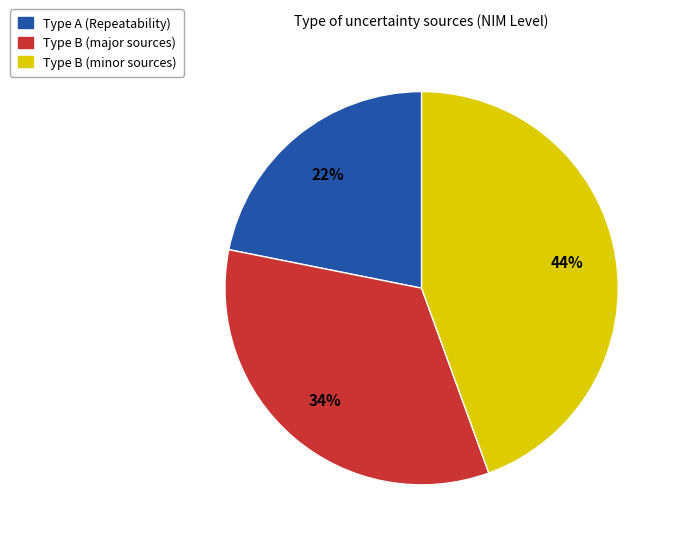

Is there a majority slice in this chart?

No